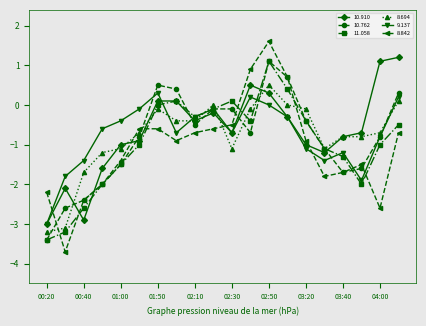

True or false: 10.762 has more than 0 interior local peaks.

True